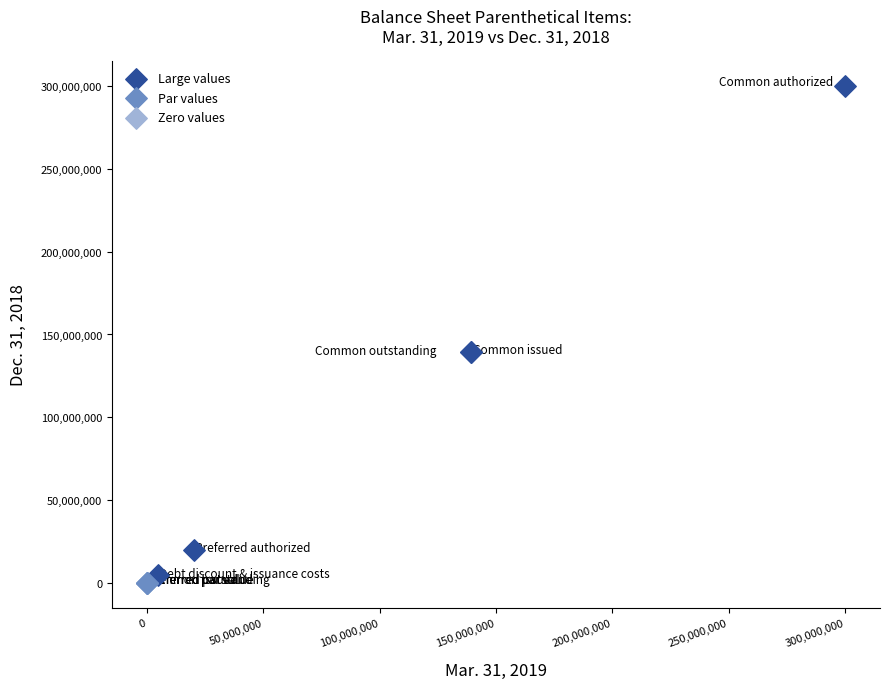

Which series reaches the maximum Y coordinate?

Large values